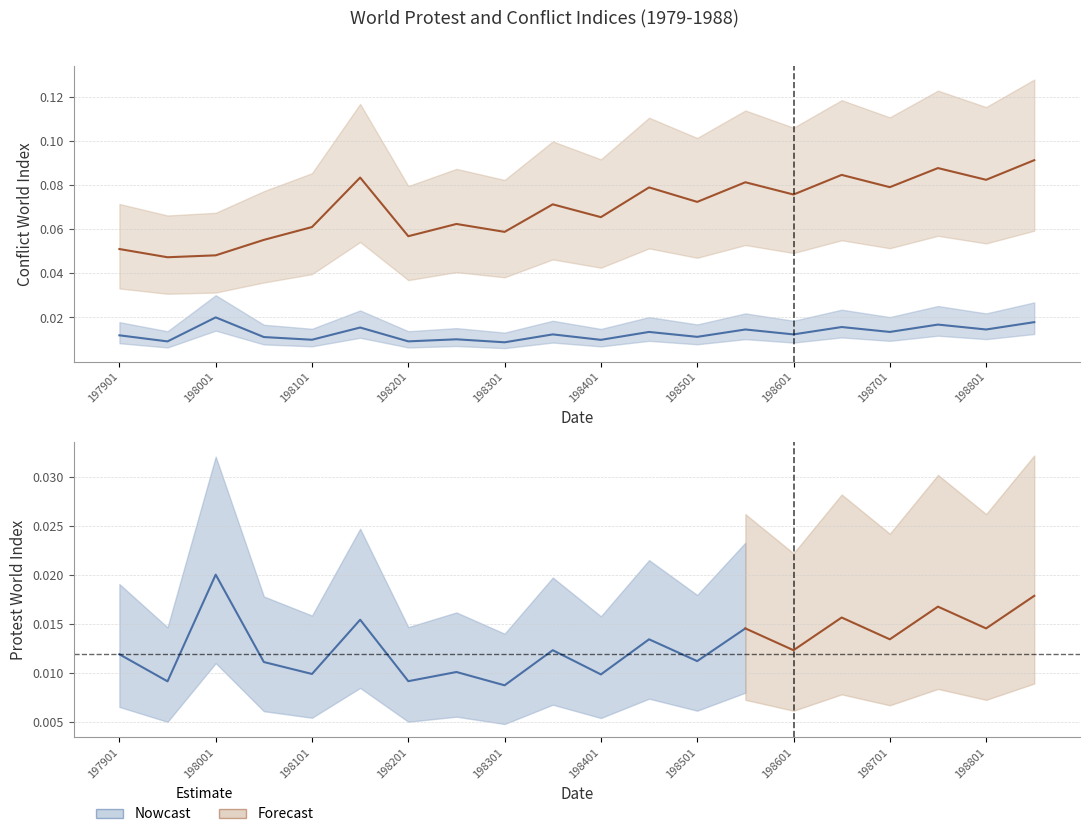

Is this an area chart (filled region under the line)?

No